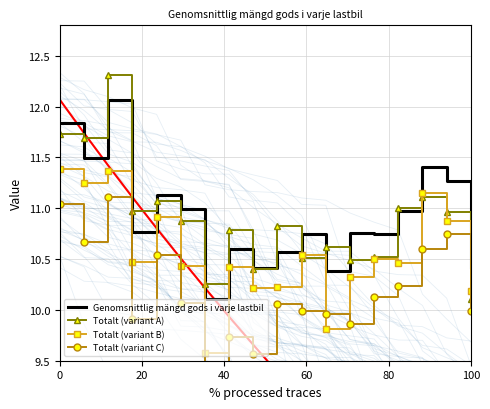

What is the minimum value for Genomsnittlig mängd gods i varje lastbil?

10.1